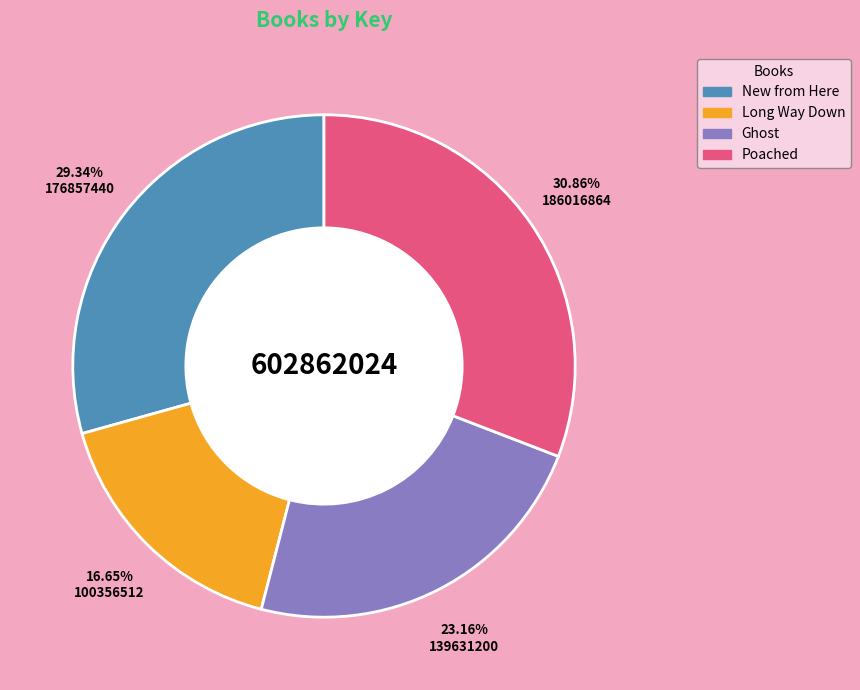

What percentage is the New from Here slice, to the nearest percent?

29%